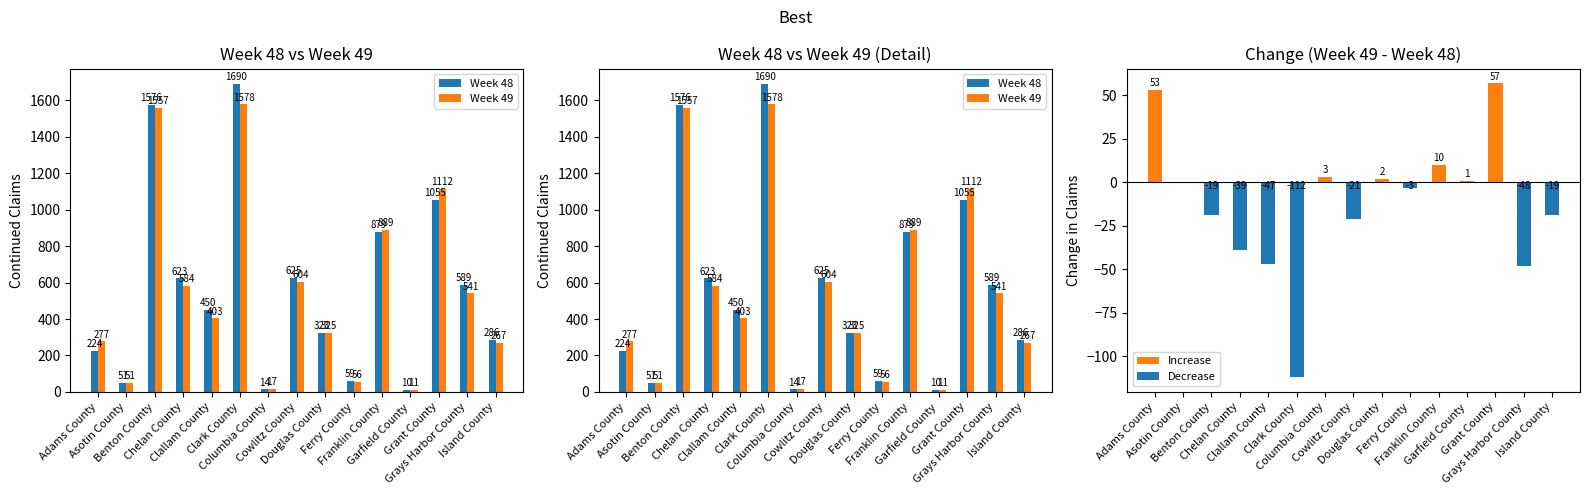

Reading left to right, extract all data points from this chart.

Week 48: Adams County=224	Asotin County=51	Benton County=1576	Chelan County=623	Clallam County=450	Clark County=1690	Columbia County=14	Cowlitz County=625	Douglas County=323	Ferry County=59	Franklin County=879	Garfield County=10	Grant County=1055	Grays Harbor County=589	Island County=286
Week 49: Adams County=277	Asotin County=51	Benton County=1557	Chelan County=584	Clallam County=403	Clark County=1578	Columbia County=17	Cowlitz County=604	Douglas County=325	Ferry County=56	Franklin County=889	Garfield County=11	Grant County=1112	Grays Harbor County=541	Island County=267
Increase: Adams County=53	Asotin County=0	Benton County=0	Chelan County=0	Clallam County=0	Clark County=0	Columbia County=3	Cowlitz County=0	Douglas County=2	Ferry County=0	Franklin County=10	Garfield County=1	Grant County=57	Grays Harbor County=0	Island County=0
Decrease: Adams County=0	Asotin County=0	Benton County=-19	Chelan County=-39	Clallam County=-47	Clark County=-112	Columbia County=0	Cowlitz County=-21	Douglas County=0	Ferry County=-3	Franklin County=0	Garfield County=0	Grant County=0	Grays Harbor County=-48	Island County=-19